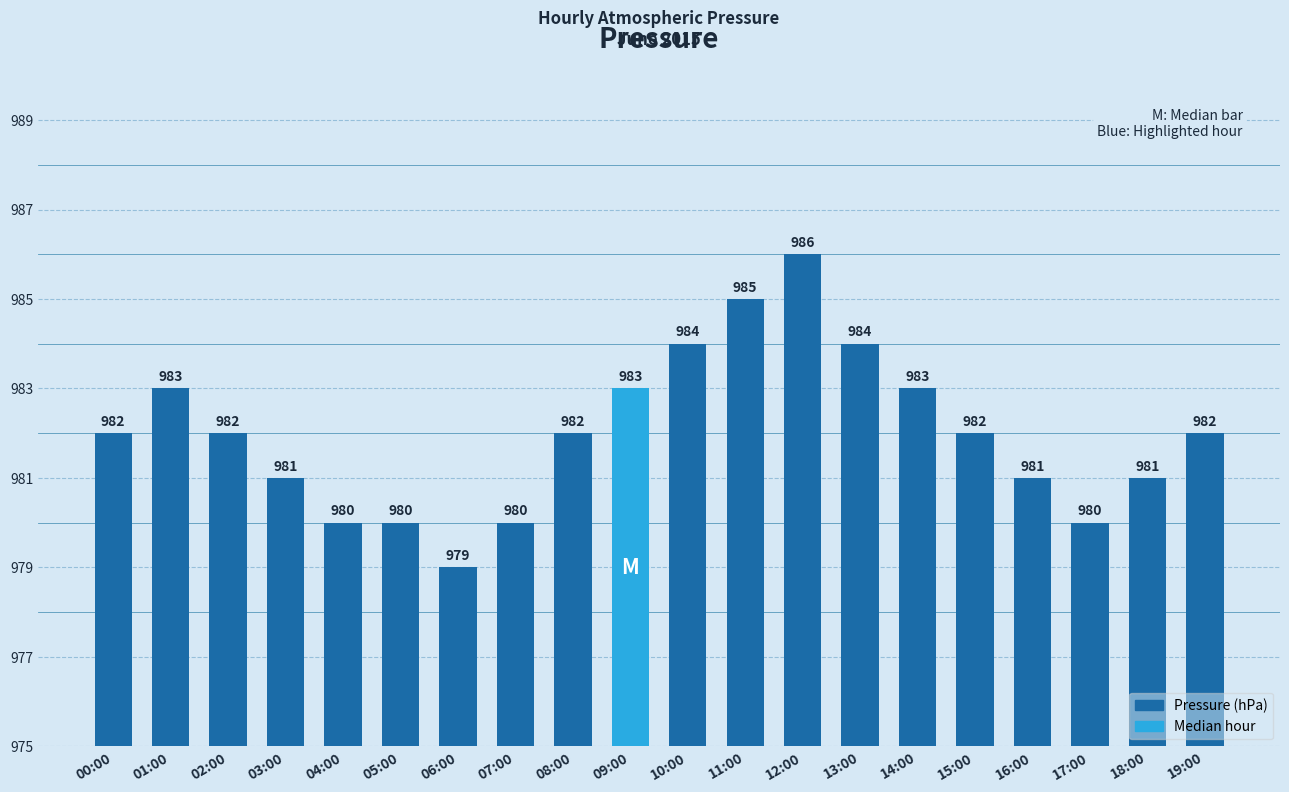

How many data points are less than 982?

8